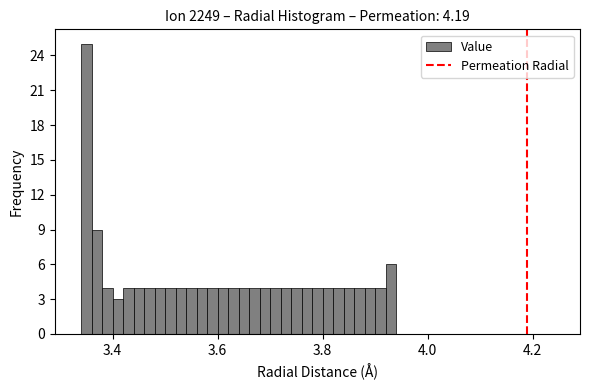

Read against the x-axis, roughly where is the centre of the tallest bar?

3.36